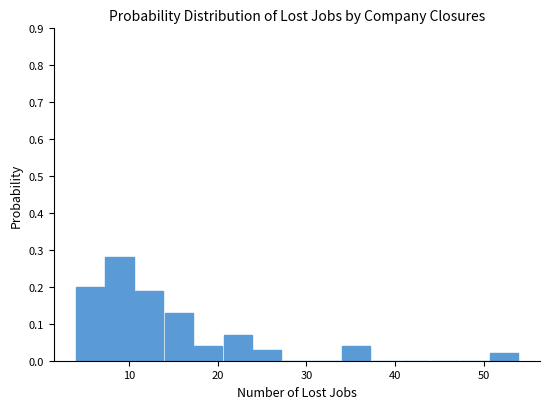

Read against the x-axis, roughly where is the centre of the tallest bar?

9